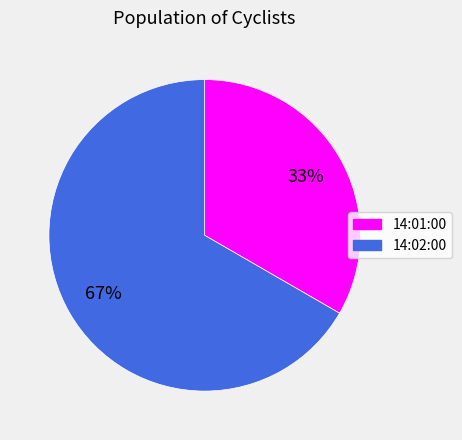

Which category has the biggest portion of the pie?

14:02:00